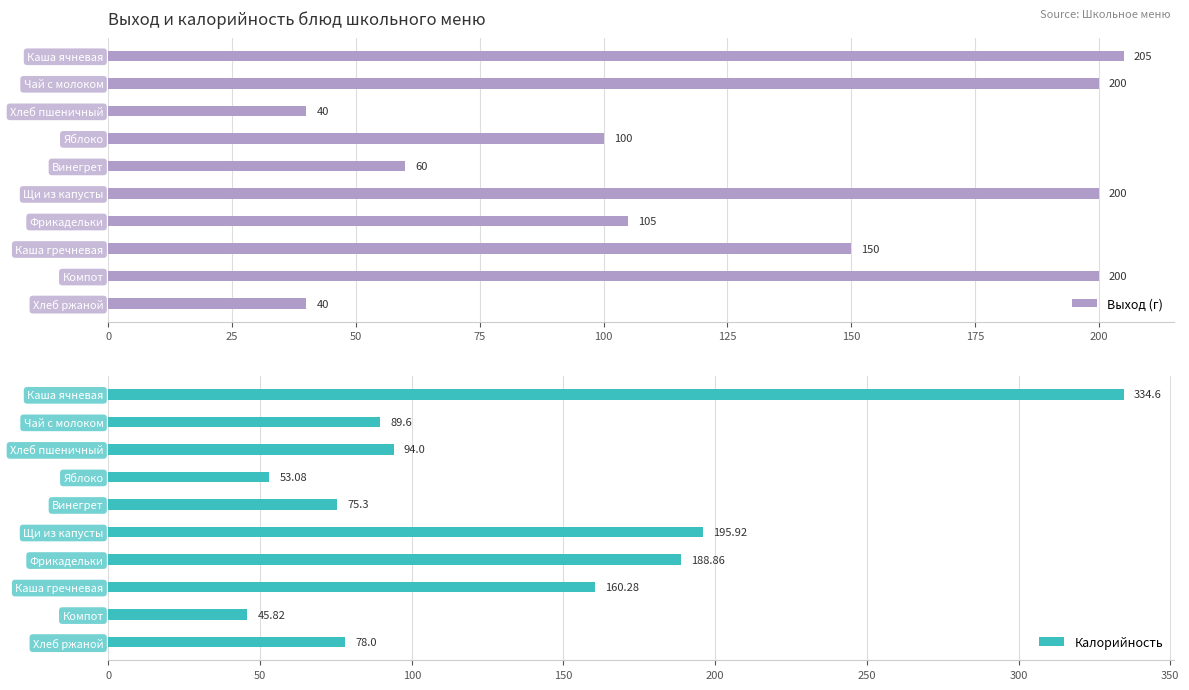

What is the difference between the Калорийность values at Чай с молоком and Компот?

43.8